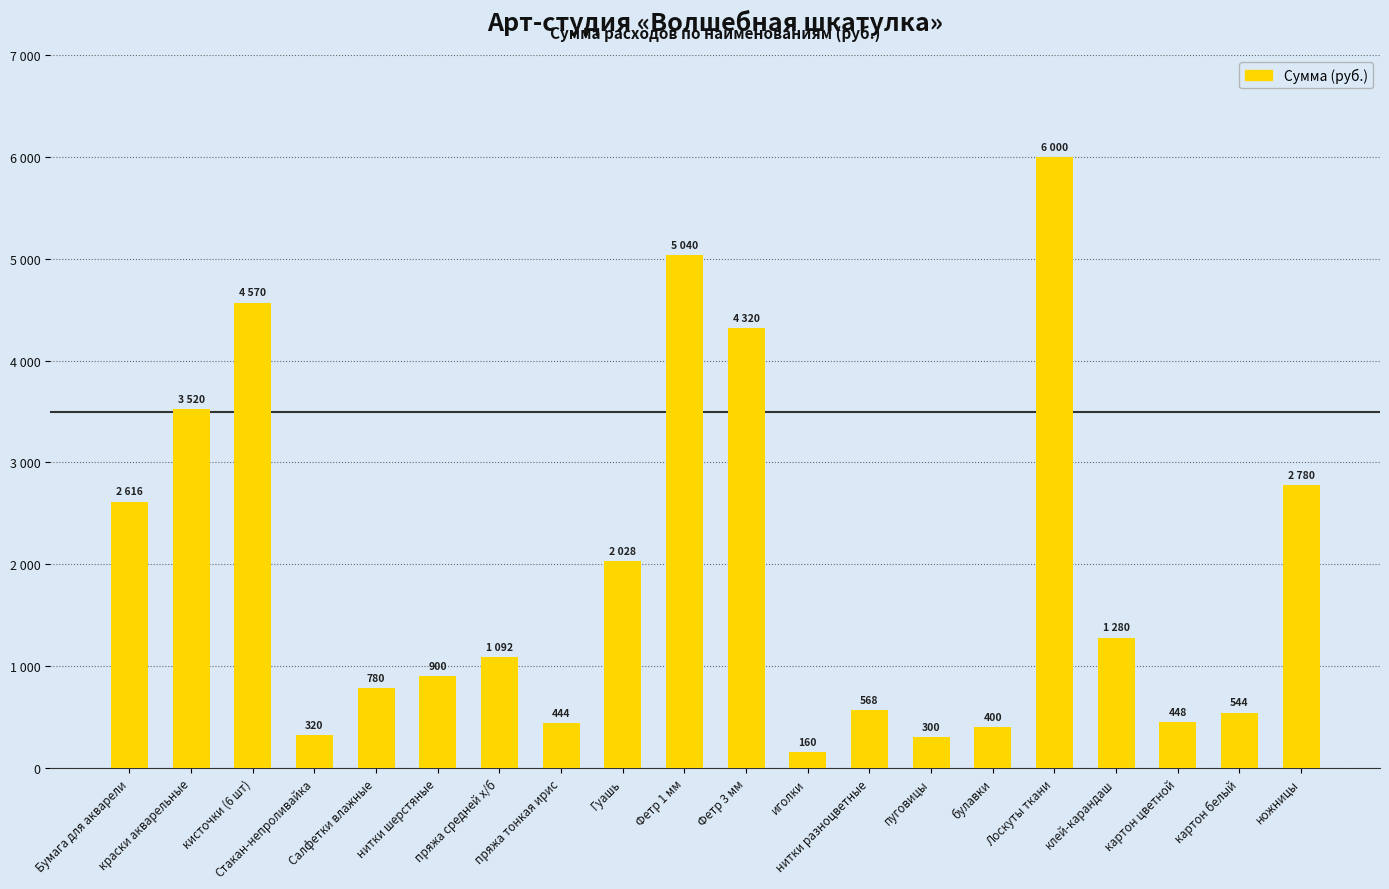

How many bars are there in total?

20